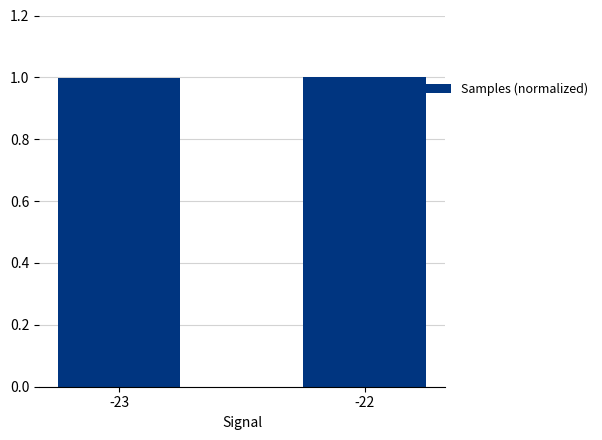

Are the bars grouped side by side (vs. stacked)?

No